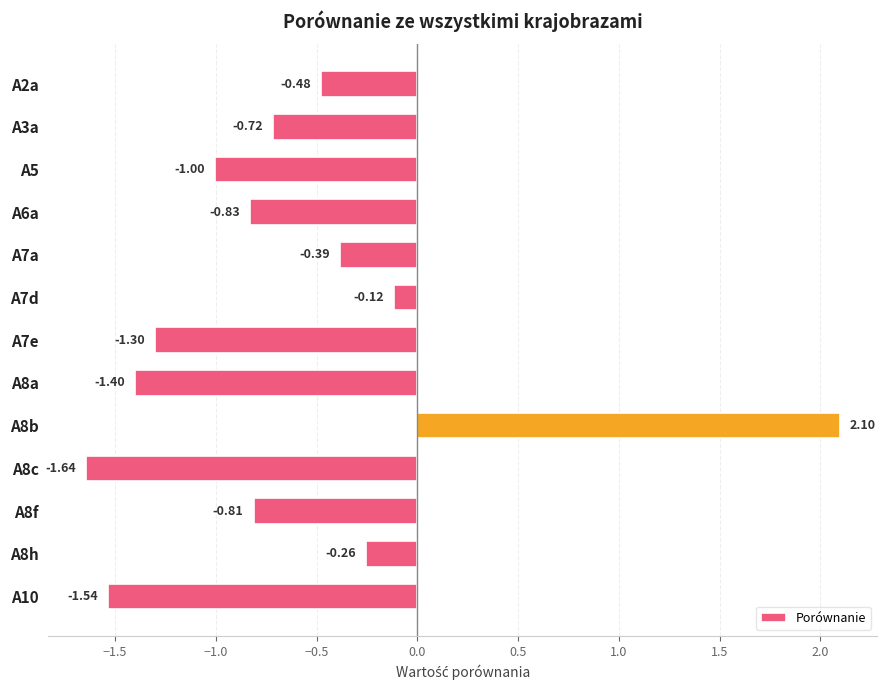

What is the difference between the maximum and second lowest values?

3.6